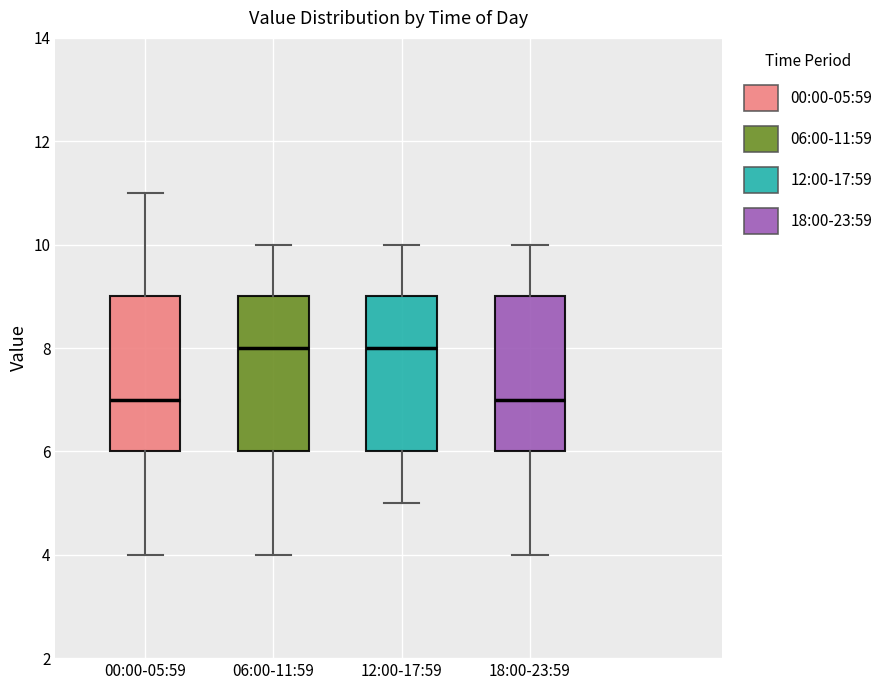

Reading left to right, transcribe this box plot: for each box, give where its median line is, the range the box spans, and where its two whiskers end, as read against the y-axis. The values are not printed on the chart, so give them approximately, as read against the axis.

00:00-05:59: median 7, box 6 to 9, whiskers 4 to 11
06:00-11:59: median 8, box 6 to 9, whiskers 4 to 10
12:00-17:59: median 8, box 6 to 9, whiskers 5 to 10
18:00-23:59: median 7, box 6 to 9, whiskers 4 to 10